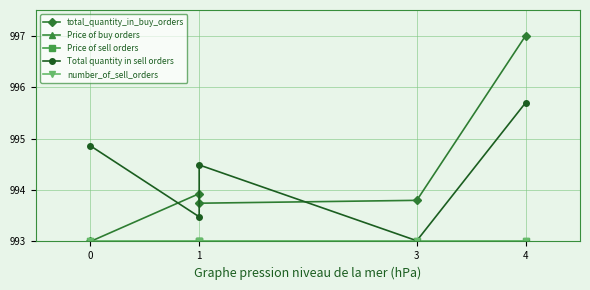

At how many categories does at least one series exceed 995?

1